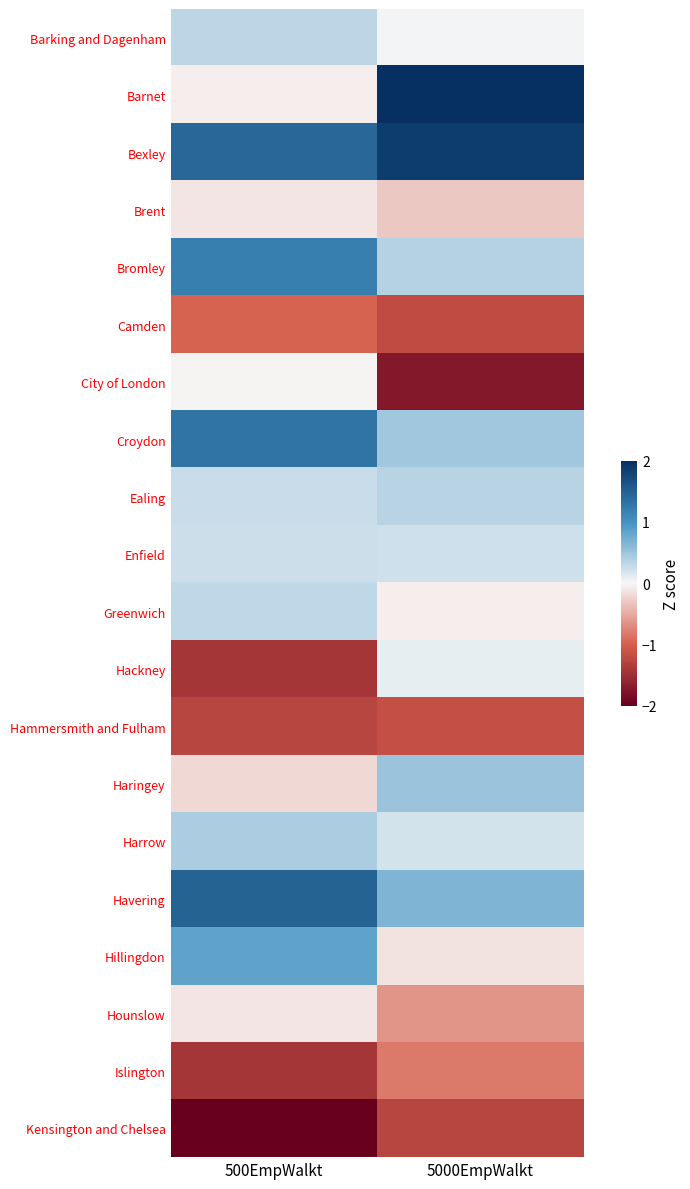

At which category does the chart reach its minimum across all series?

500EmpWalkt